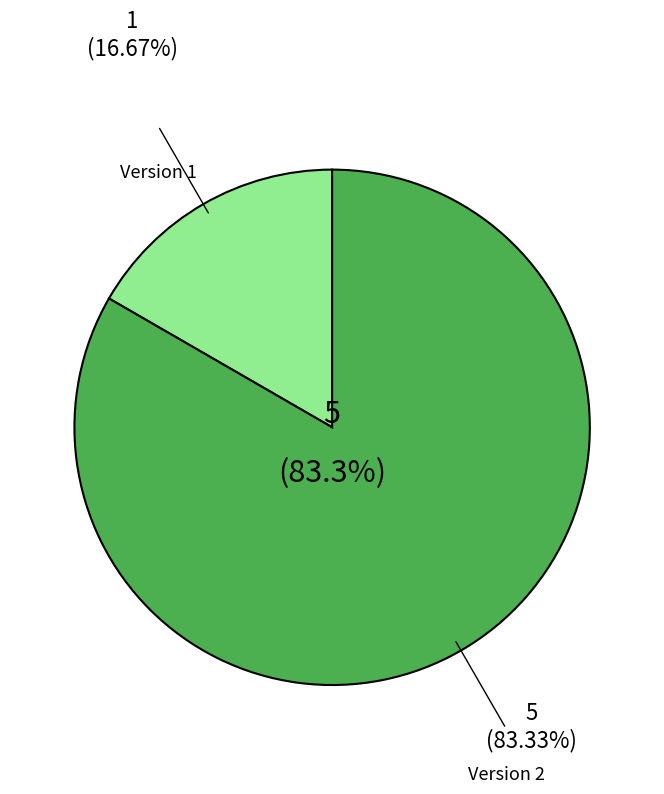

Is there any slice that represents more than half of the pie?

Yes